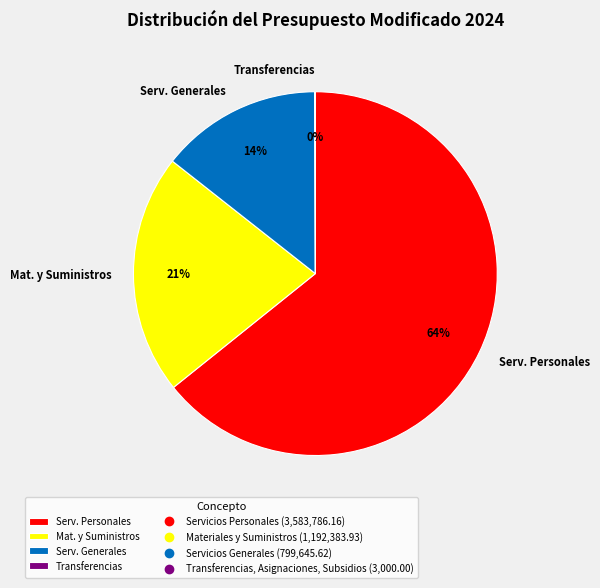

Which has a higher value, Serv. Personales or Mat. y Suministros?

Serv. Personales